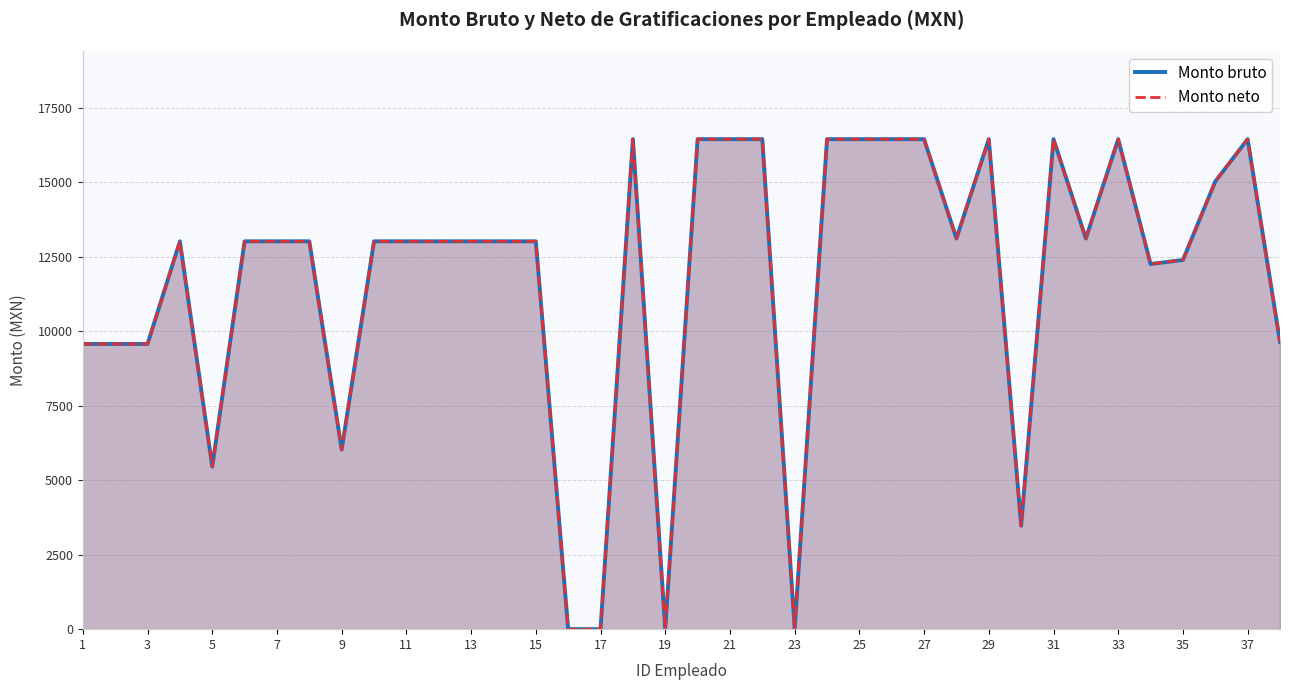

True or false: Monto bruto and Monto neto intersect in this chart.

False